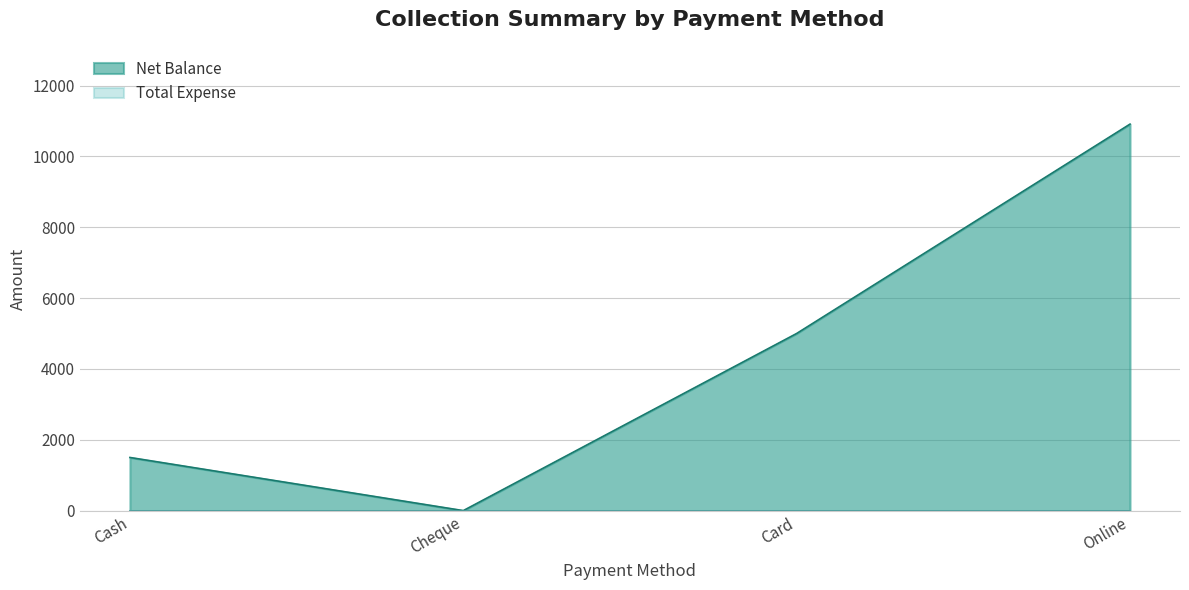

Which category has the lowest value across all series?

Cheque